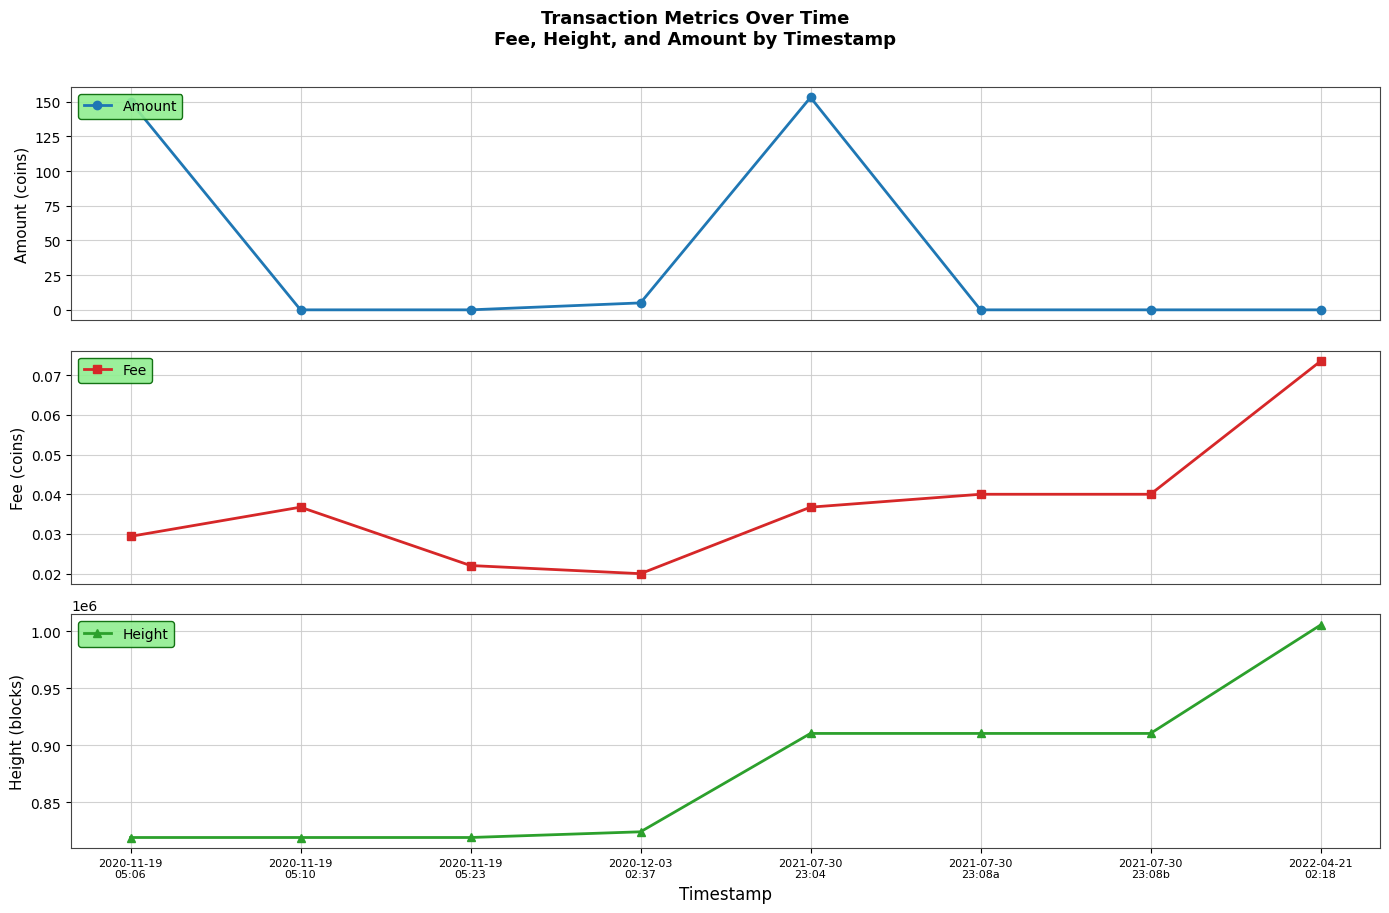

True or false: Height and Fee cross at least once.

False